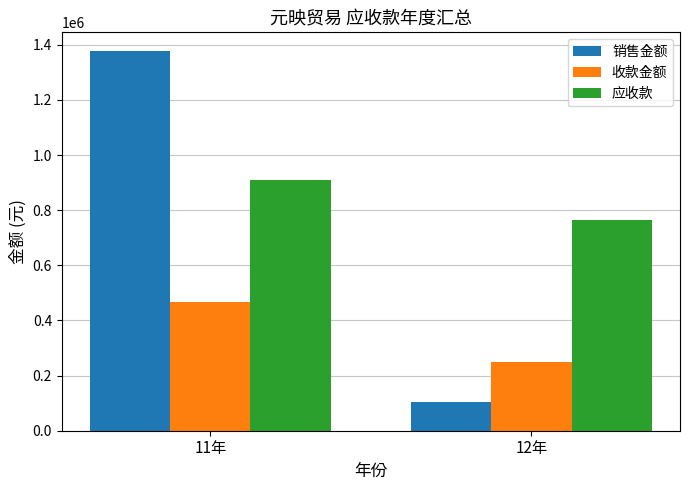

At how many categories does at least one series exceed 1042077?

1